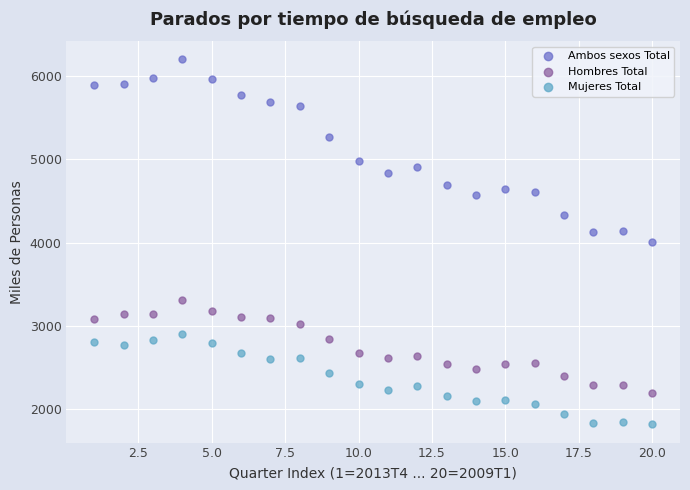

Which series reaches the maximum Y coordinate?

Ambos sexos Total